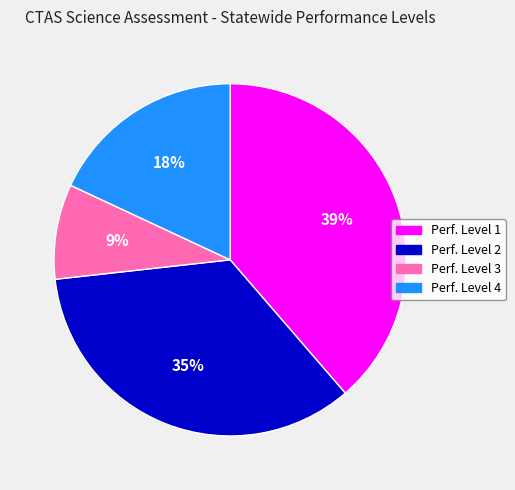

To the nearest percent, what is the average slice percentage?

25%